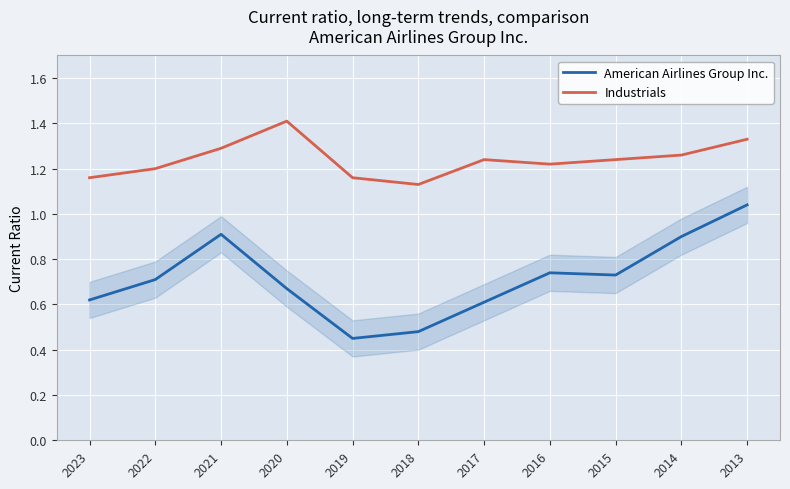

Which category has the highest value in the Industrials series?

2020